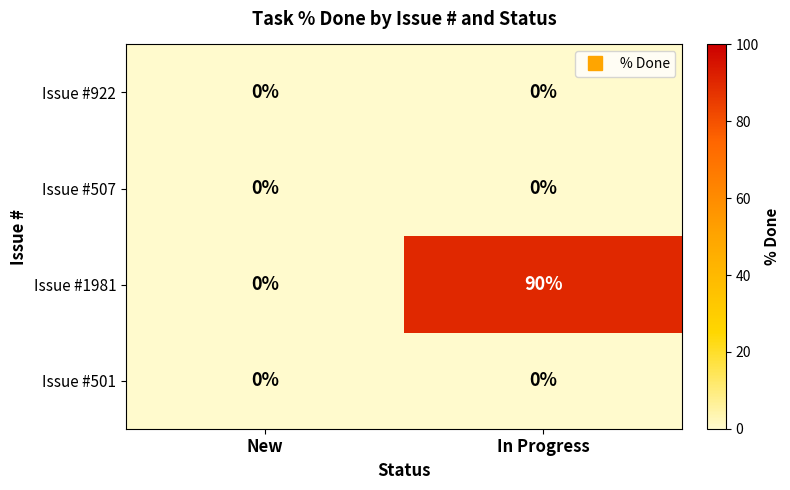

What is the difference between the maximum and minimum values in the Issue #1981 series?

90